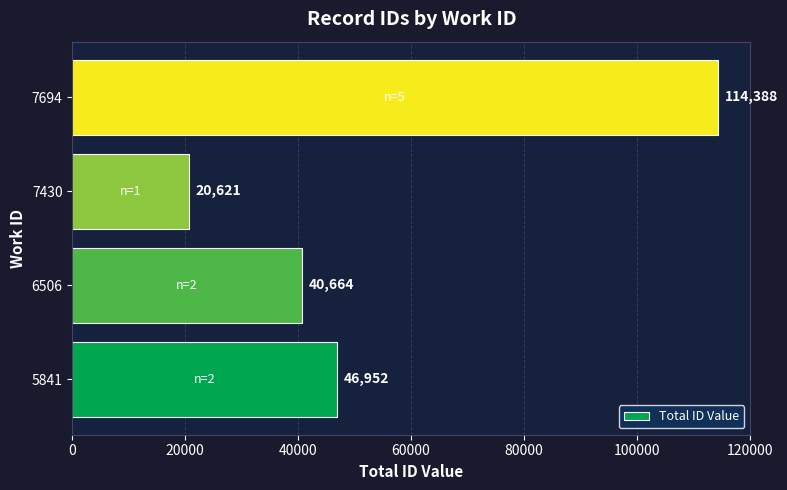

What is the change in value from 5841 to 7430?

-26331